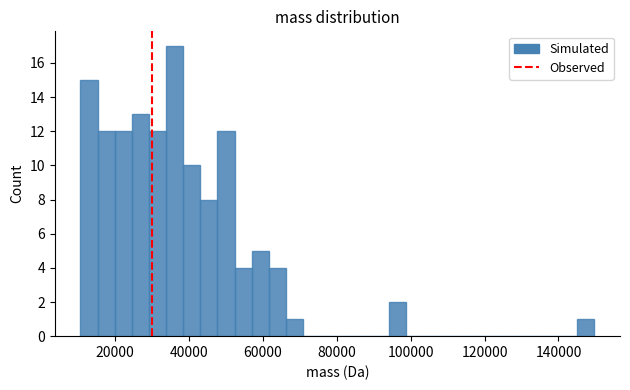

Read against the x-axis, roughly where is the centre of the tallest bar?

36000